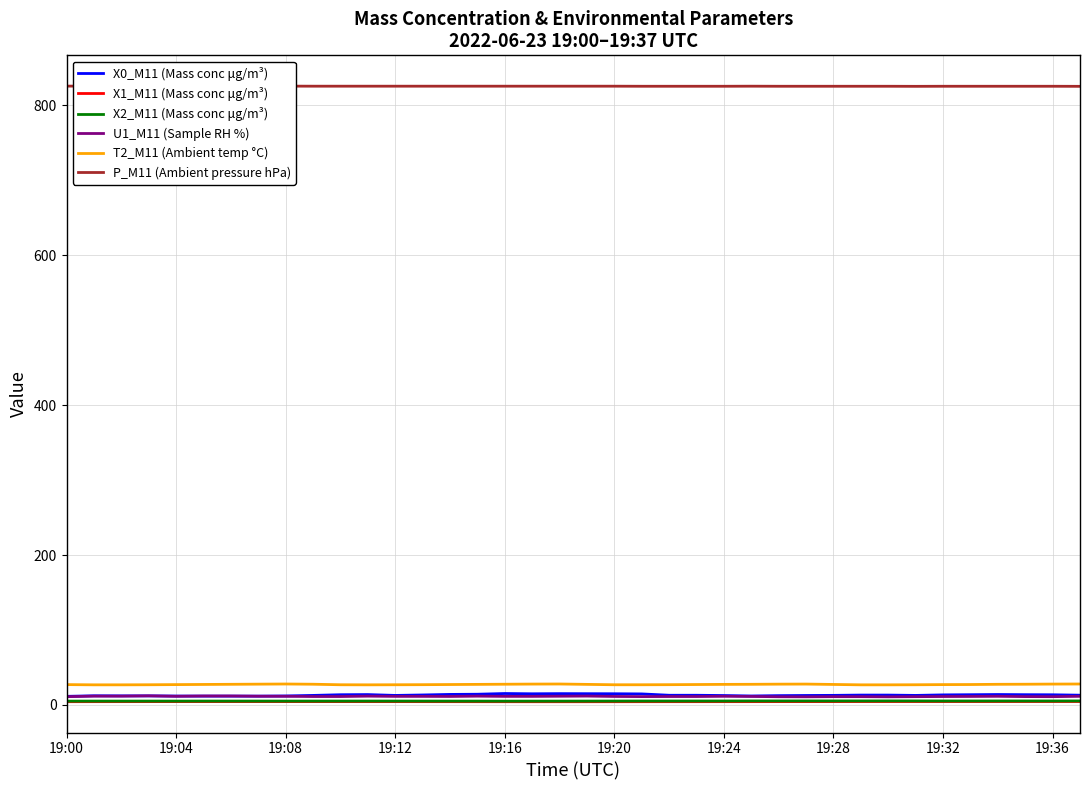

In X0_M11 (Mass conc μg/m³), how many points are higher than both neighbors (excluding endpoints)?

6